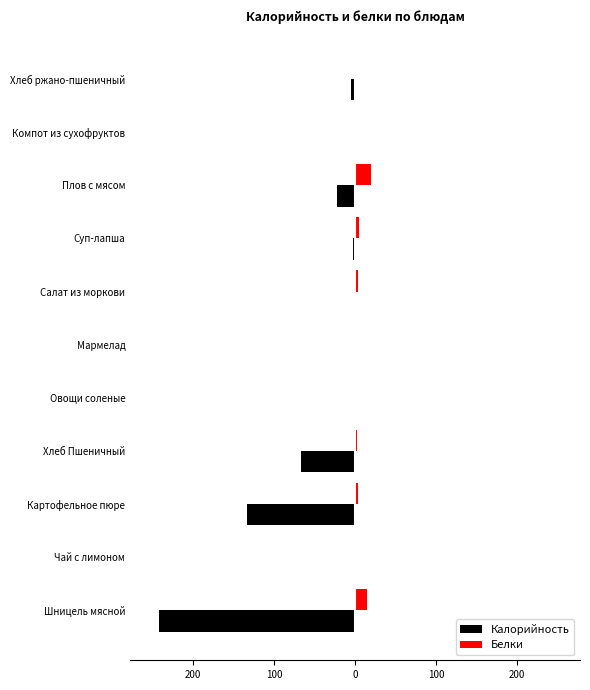

What is the greatest value displayed?

19.9